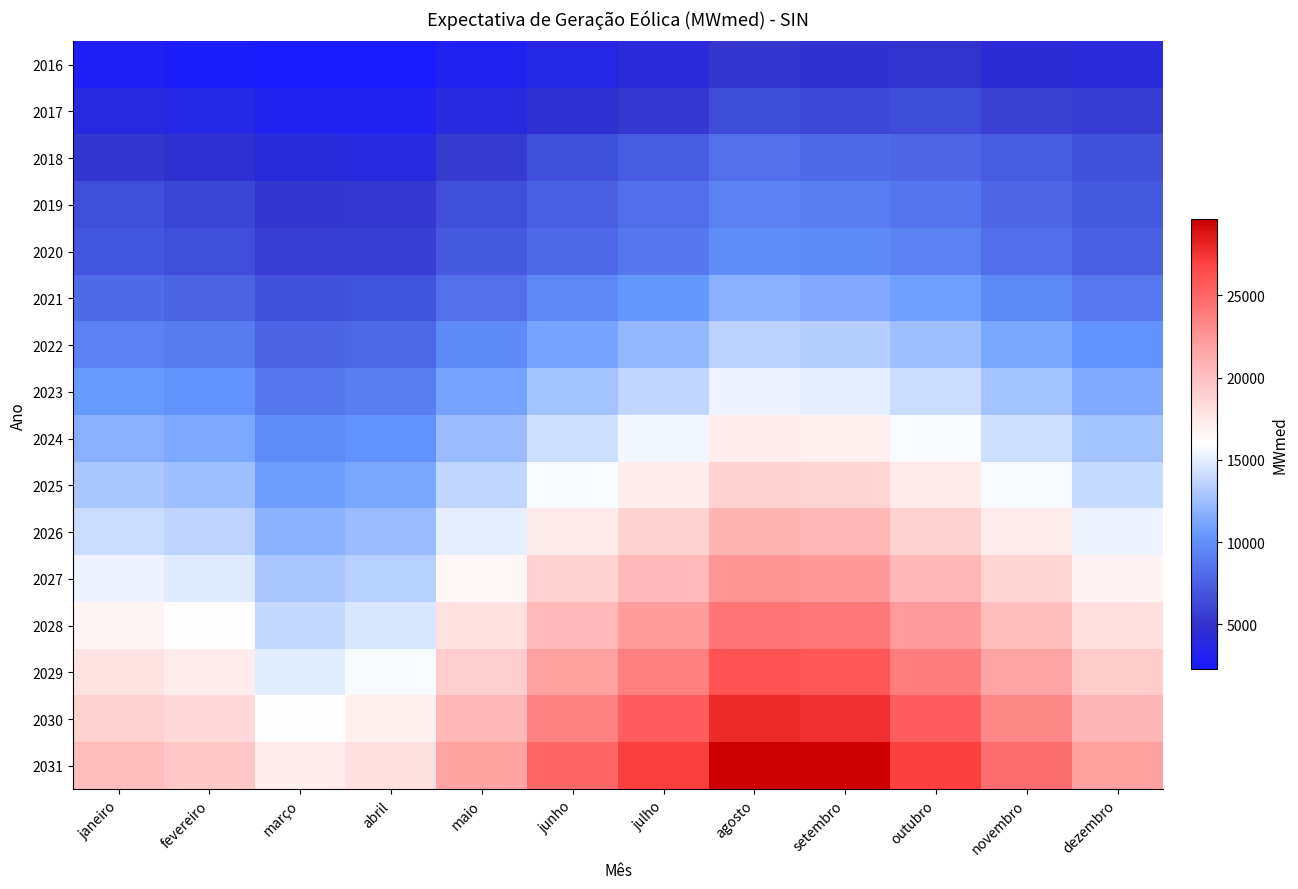

Rank the series at abril from highest to lowest value.

2031, 2030, 2029, 2028, 2027, 2026, 2025, 2024, 2023, 2022, 2021, 2020, 2019, 2018, 2017, 2016